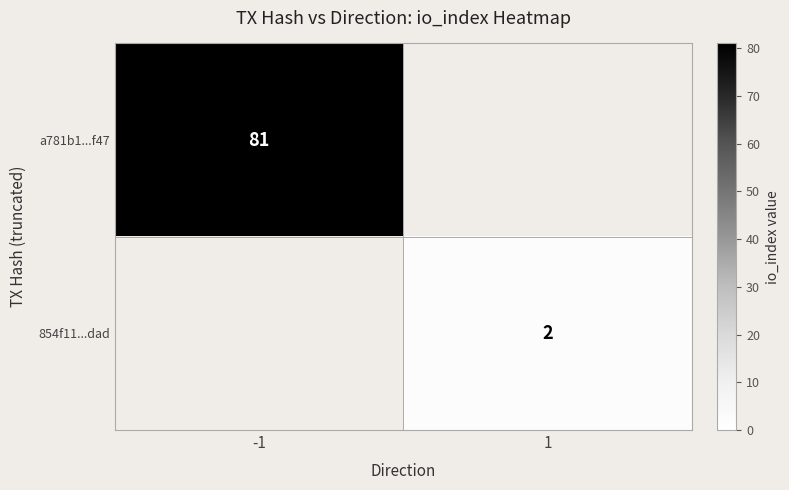

True or false: a781b1...f47 has a value of 81 at -1.

True